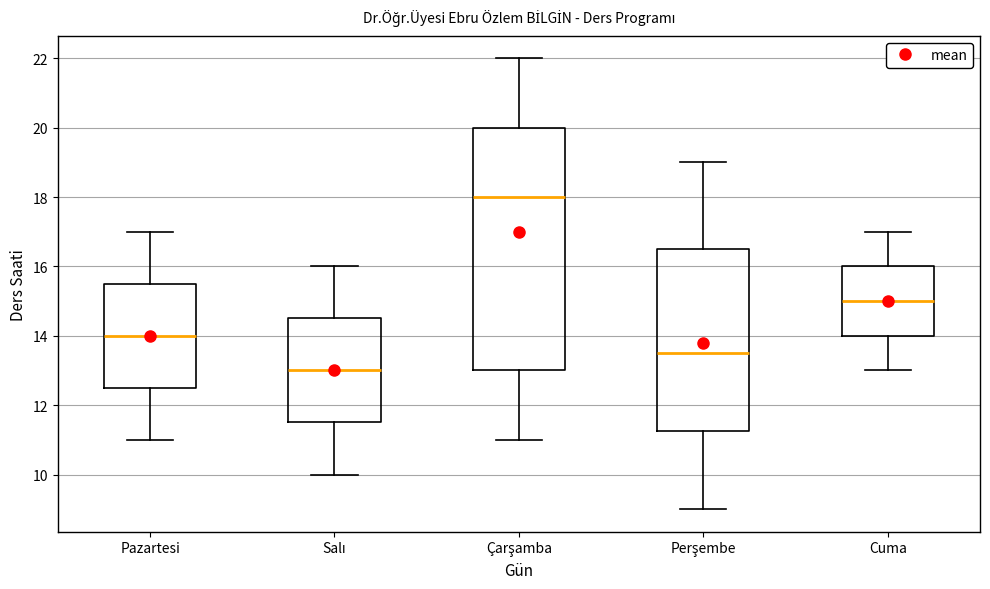

Which box has the lowest median line?

Salı